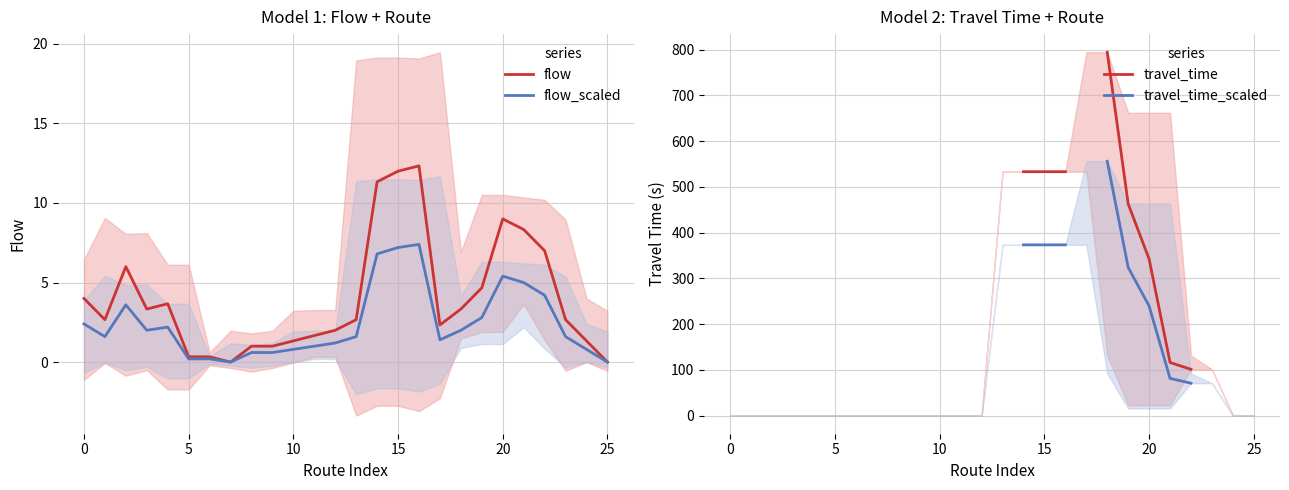

Is it true that flow equals 5.8 at 15?

False